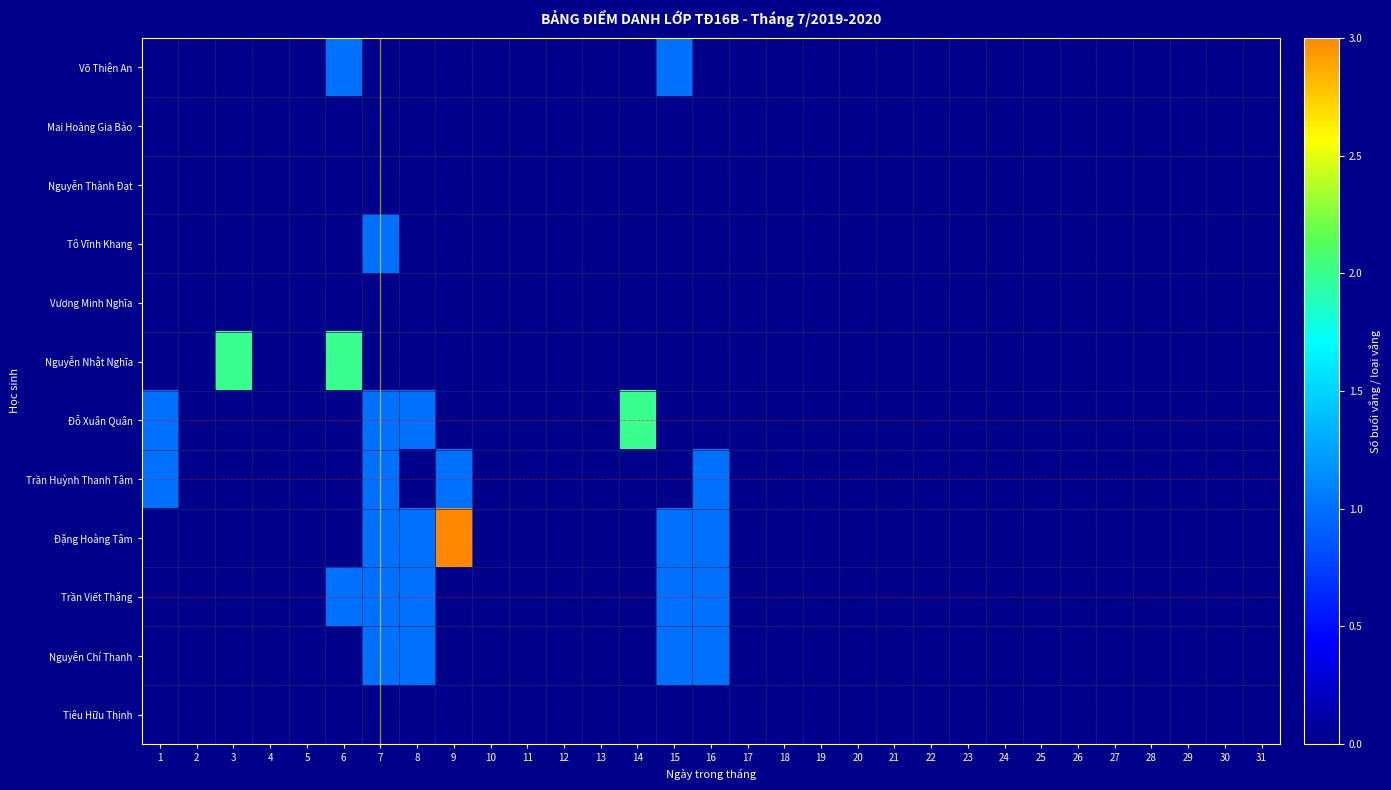

At which category does the chart reach its peak across all series?

9